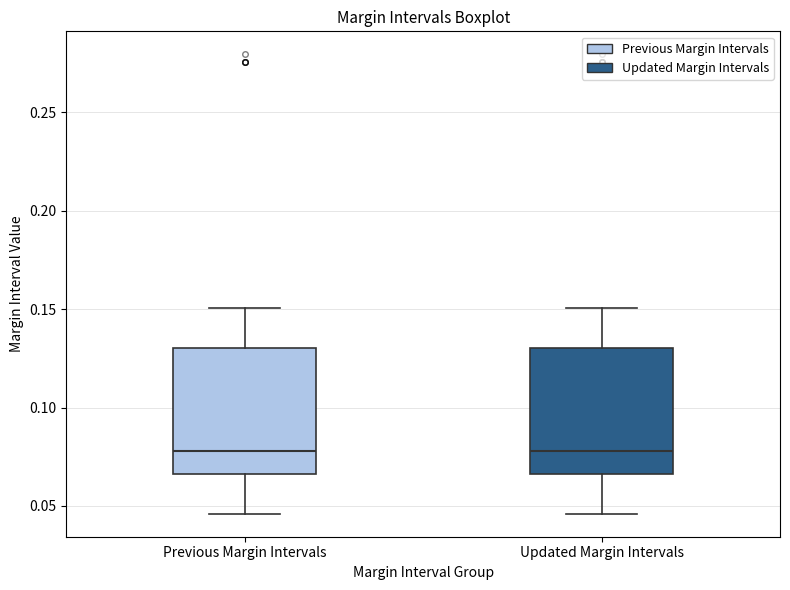

Reading left to right, transcribe this box plot: for each box, give where its median line is, the range the box spans, and where its two whiskers end, as read against the y-axis. The values are not printed on the chart, so give them approximately, as read against the axis.

Previous Margin Intervals: median 0.080, box 0.065 to 0.130, whiskers 0.045 to 0.150
Updated Margin Intervals: median 0.080, box 0.065 to 0.130, whiskers 0.045 to 0.150